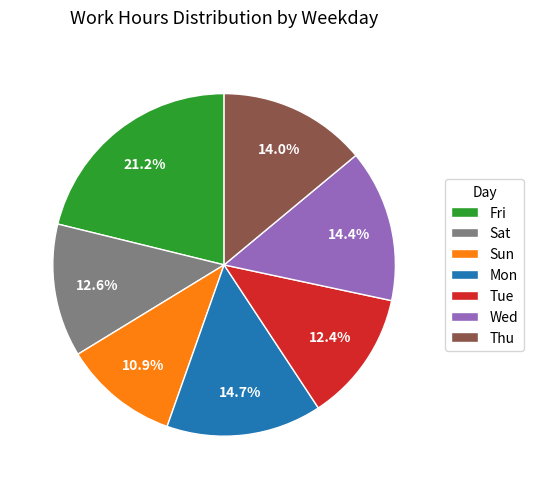

Approximately how many times larger is the value at Sun compared to Thu?

0.8